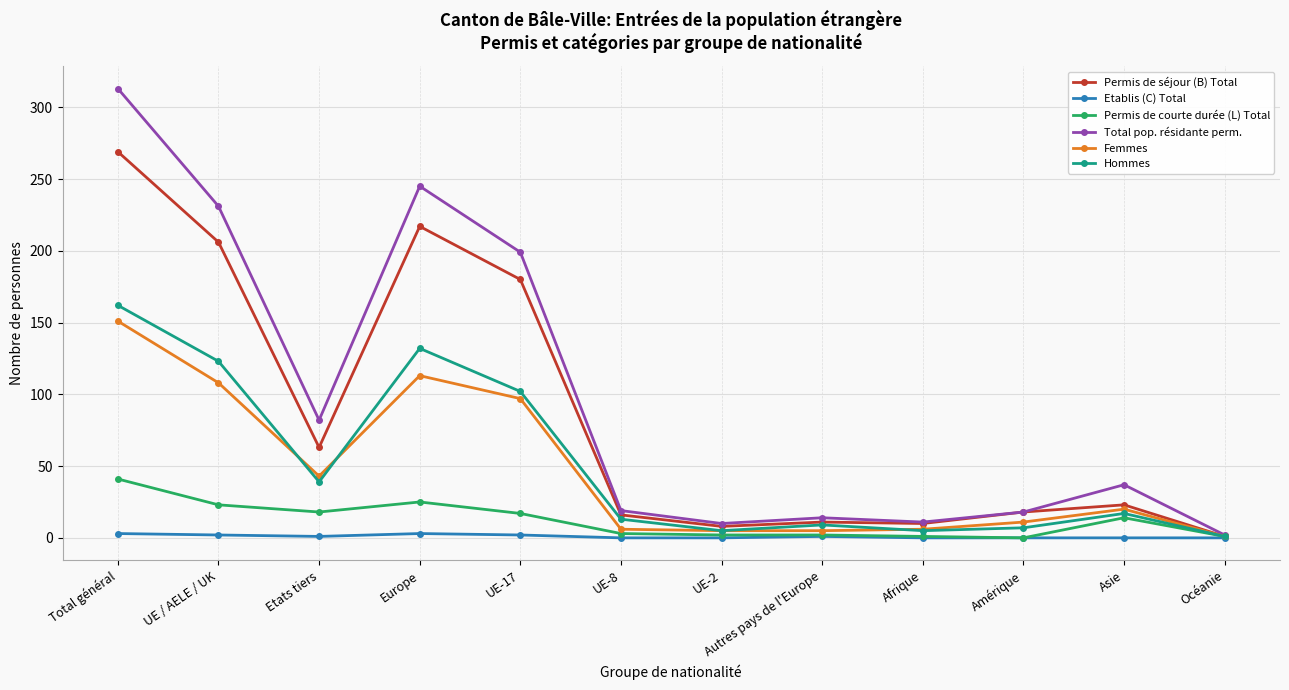

The Total pop. résidante perm. series shows 168 at Total général. True or false?

False